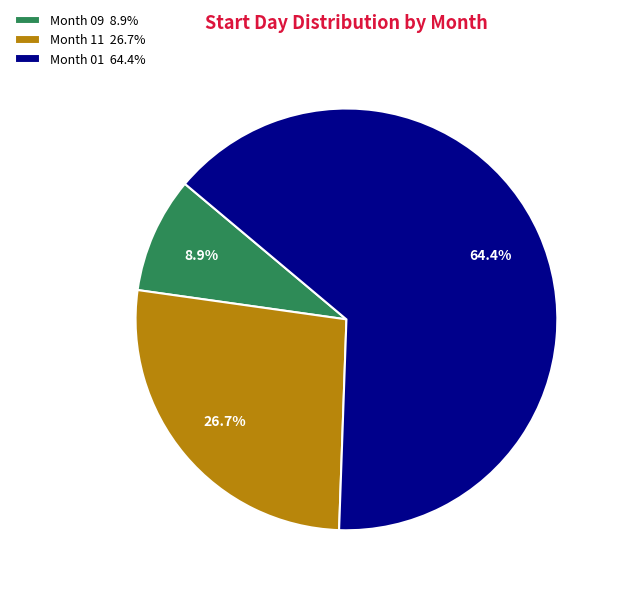

Which slice is the smallest?

Month 09 8.9%